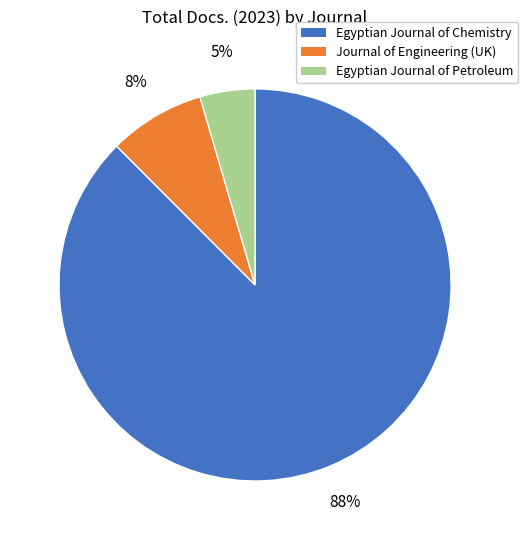

To the nearest percent, what is the average slice percentage?

33%